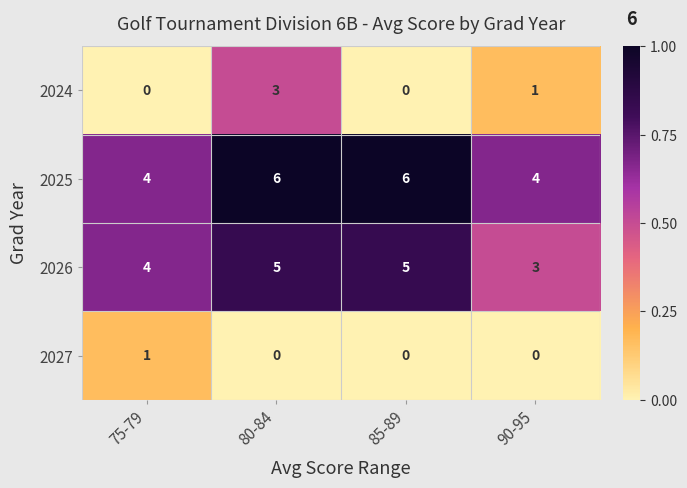

Rank the series by their maximum value, from lowest to highest.

2027, 2024, 2026, 2025